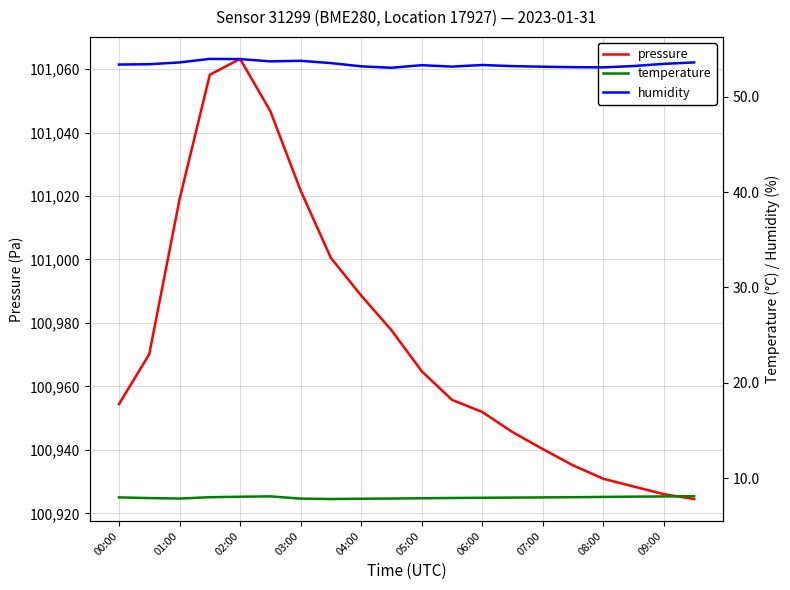

At which label does pressure reach its peak?

02:00